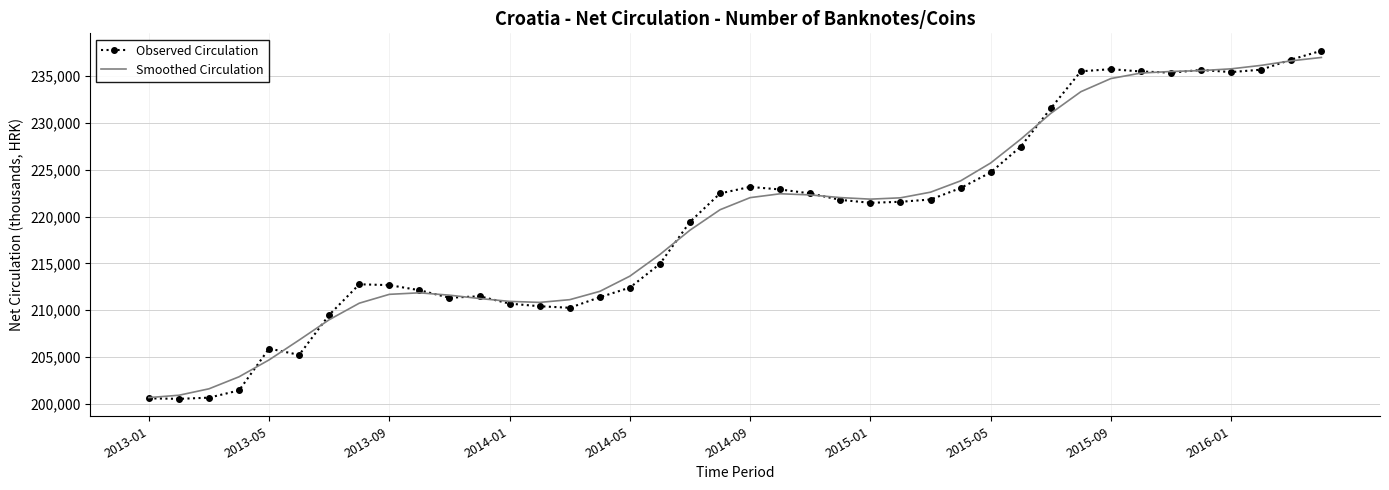

Which series has the largest range (max minus min)?

Observed Circulation